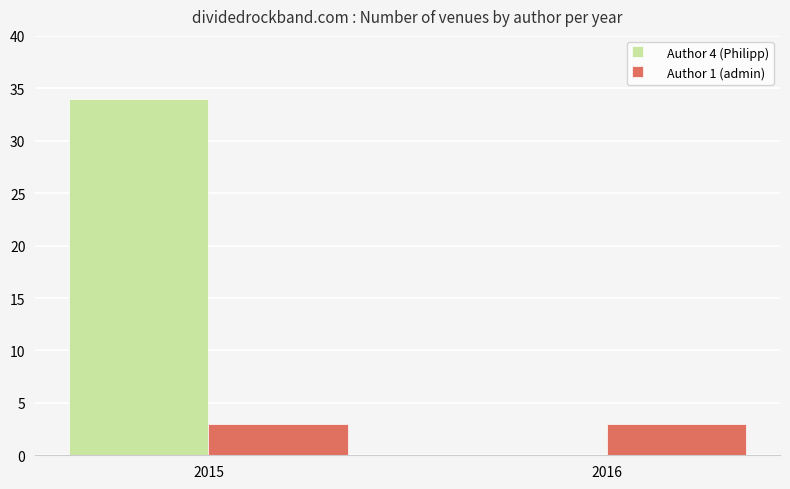

What is the sum of the Author 4 (Philipp) values at 2016 and 2015?

34